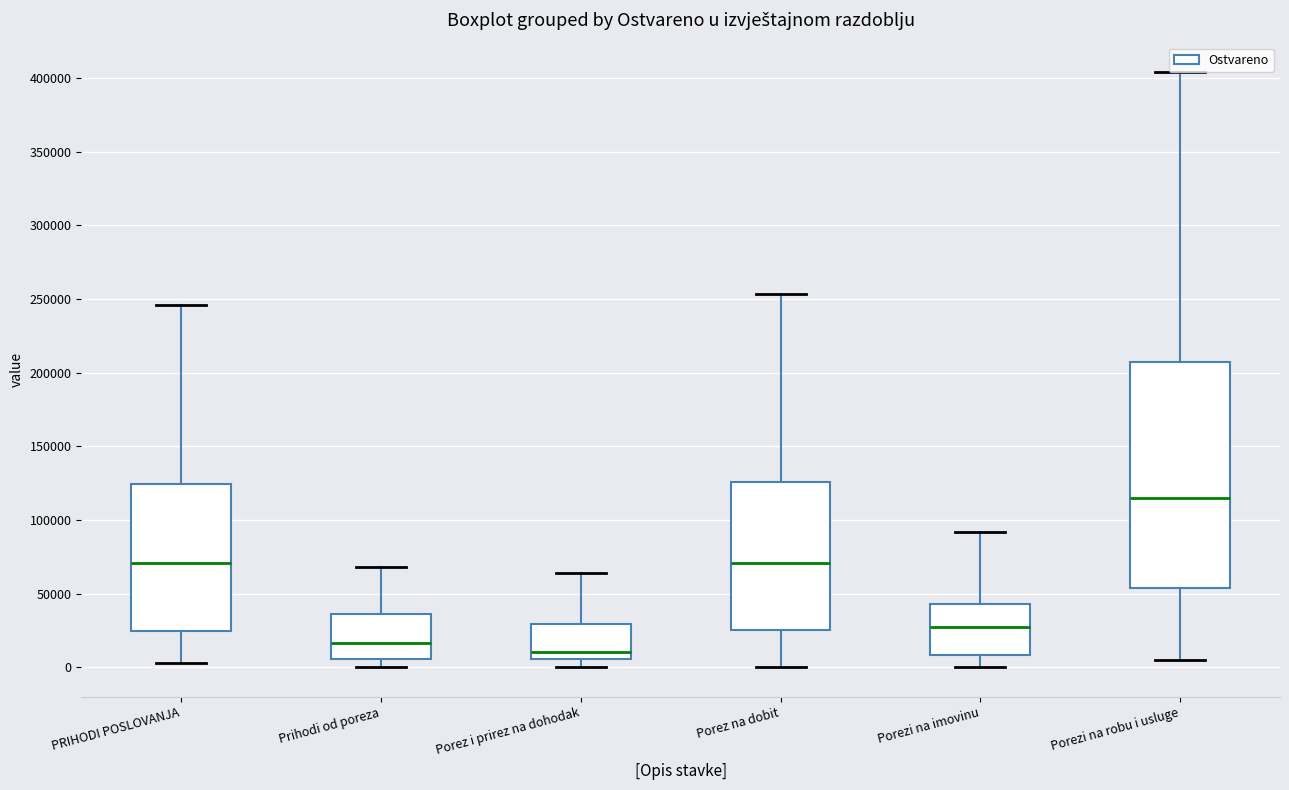

Where does the upper whisker of the box for PRIHODI POSLOVANJA end on the y-axis? The values are not printed on the chart, so give them approximately, as read against the axis.

245000